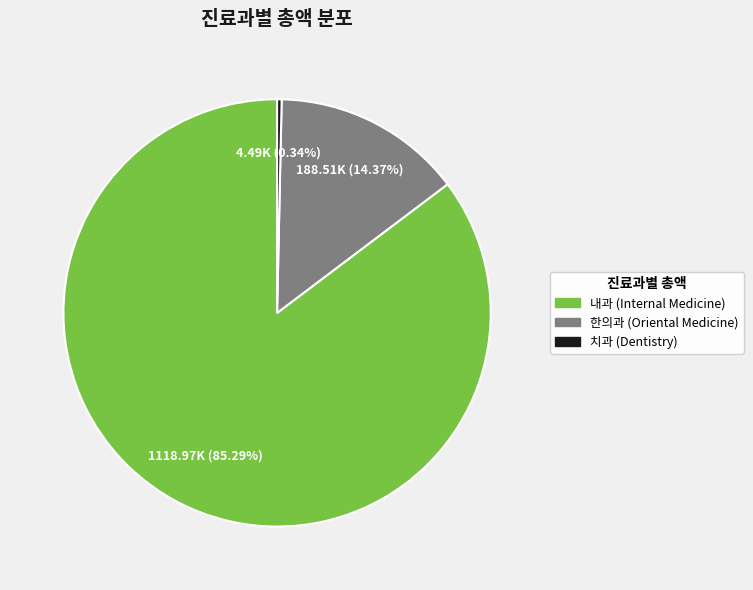

Is there any slice that represents more than half of the pie?

Yes